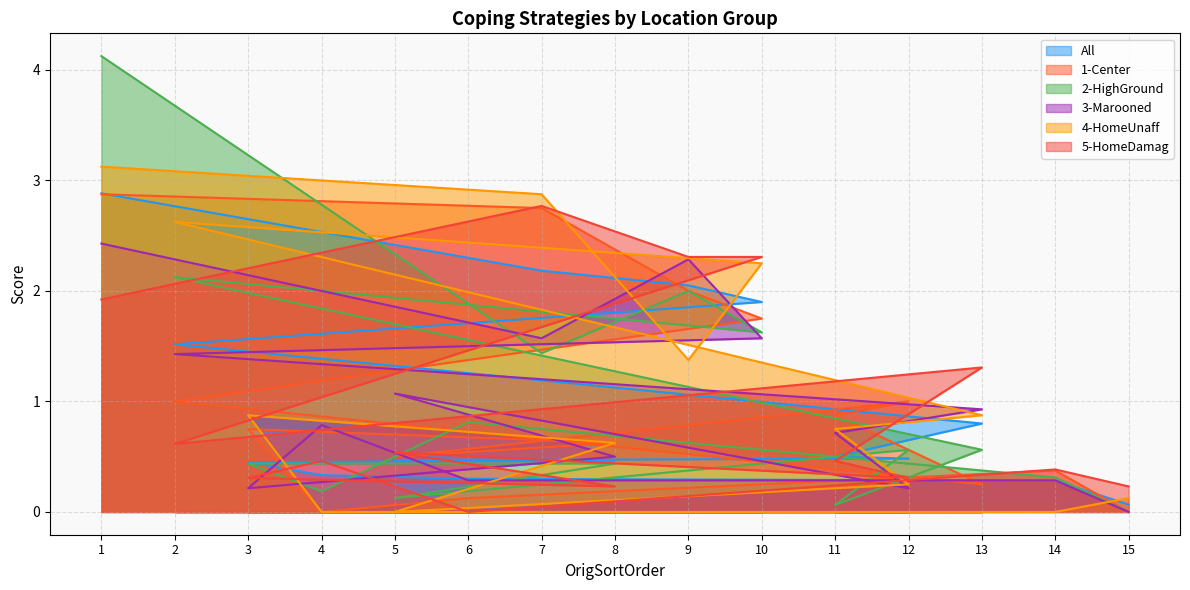

Does the chart have visible grid lines?

Yes